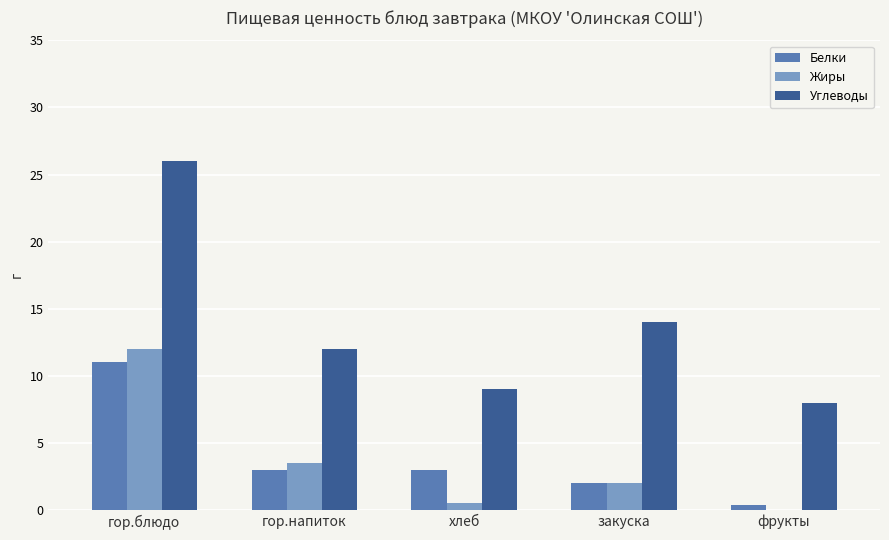

What is the difference between the Жиры values at гор.блюдо and гор.напиток?

8.5